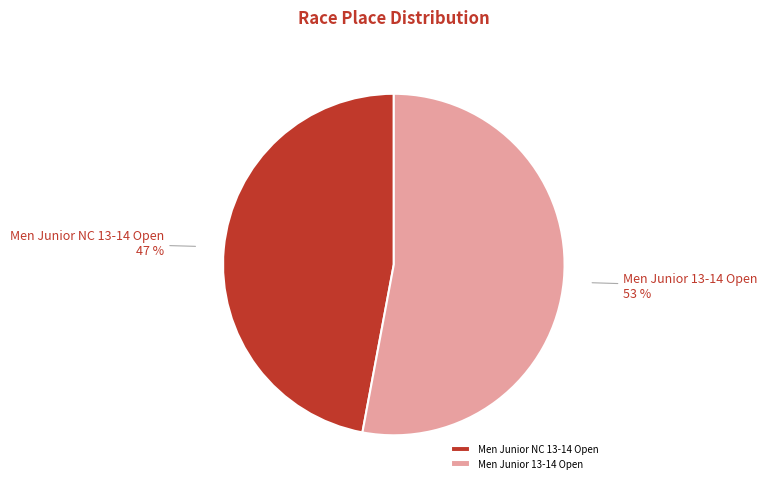

To the nearest percent, what portion does Men Junior NC 13-14 Open represent?

47%